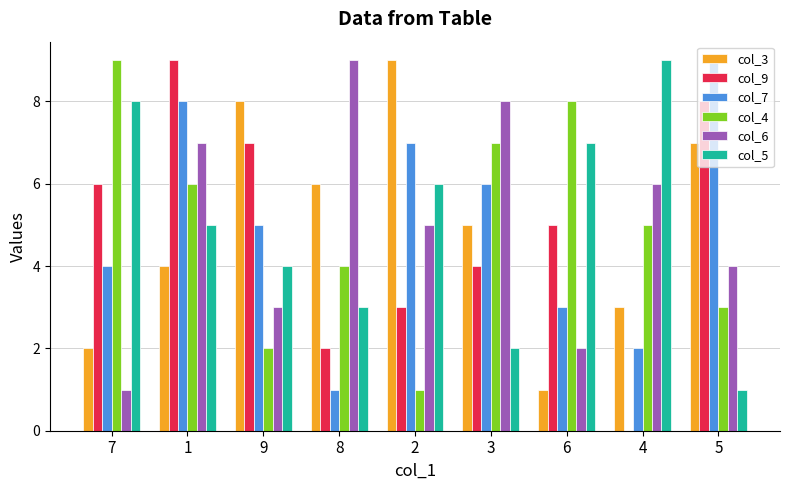

True or false: col_4 has a value of 3 at 5.

True